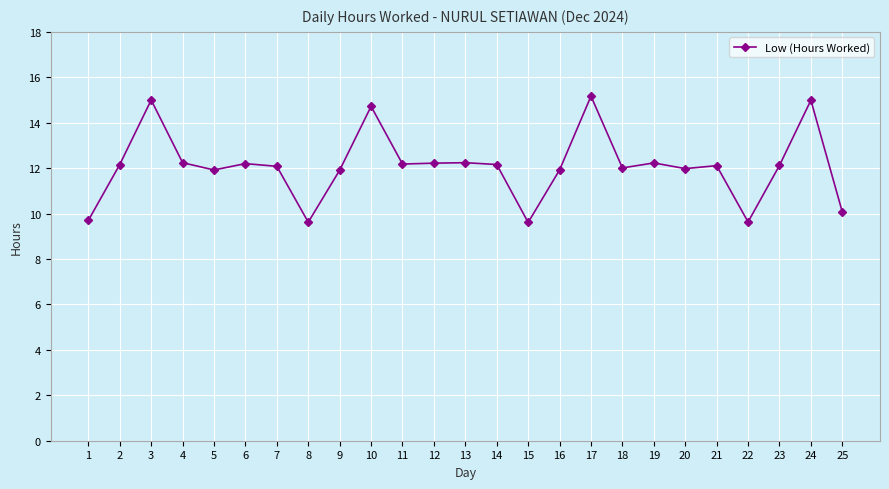

What is the value of the 12th point from the left?

12.2